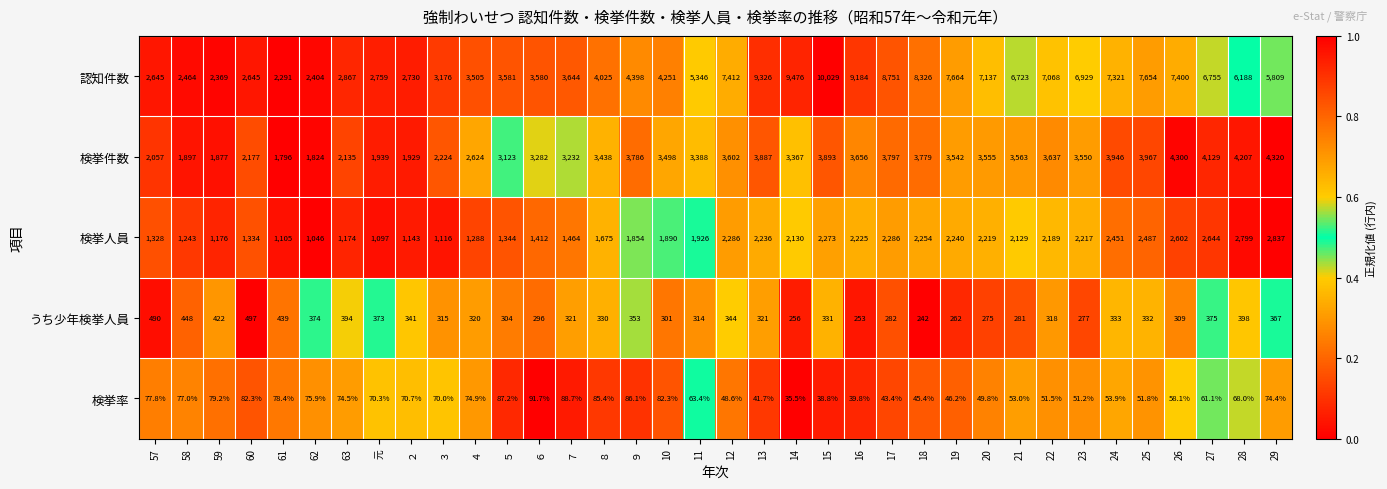

What is the average value of the 検挙件数 series?

3192.3